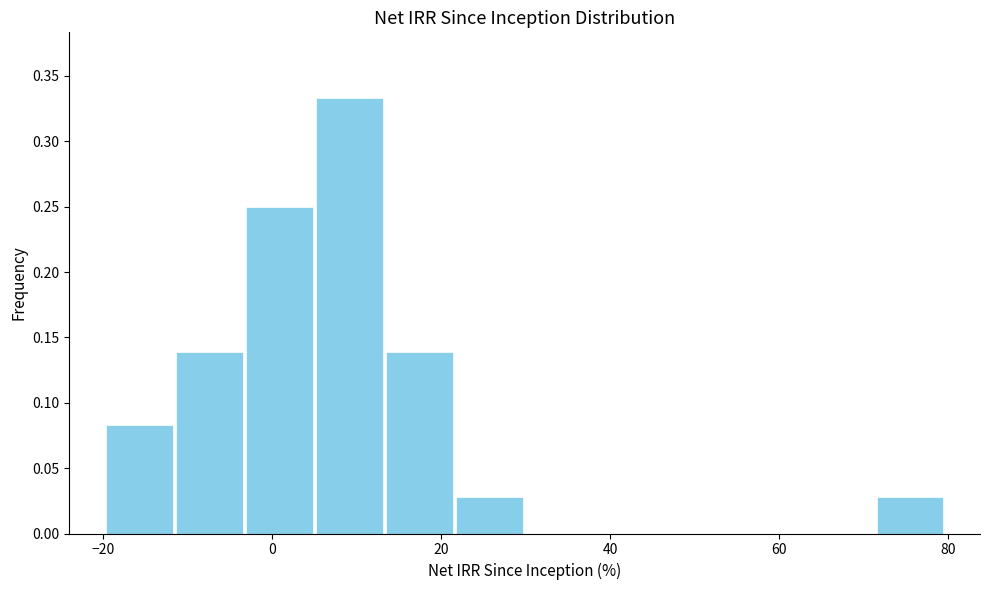

Reading left to right, transcribe this chart: for each bar, give the range it covers on the x-axis and its height. Neither the bar edges nor the heights are printed on the chart, so give them approximately, as read against the axes.

-20 to -12: 0.085
-12 to -4: 0.140
-4 to 6: 0.250
6 to 14: 0.335
14 to 22: 0.140
22 to 30: 0.030
30 to 38: 0
38 to 46: 0
46 to 54: 0
54 to 64: 0
64 to 72: 0
72 to 80: 0.030